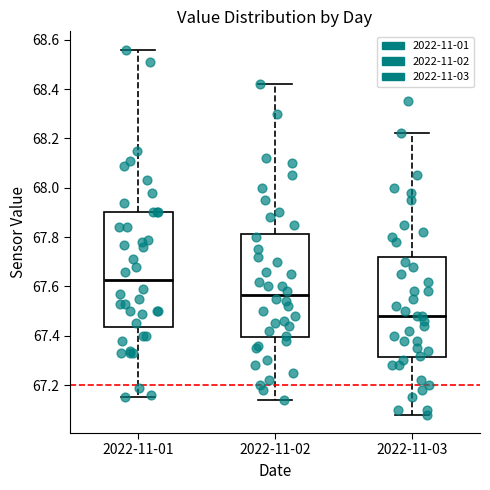

Which box's median line is the highest?

2022-11-01